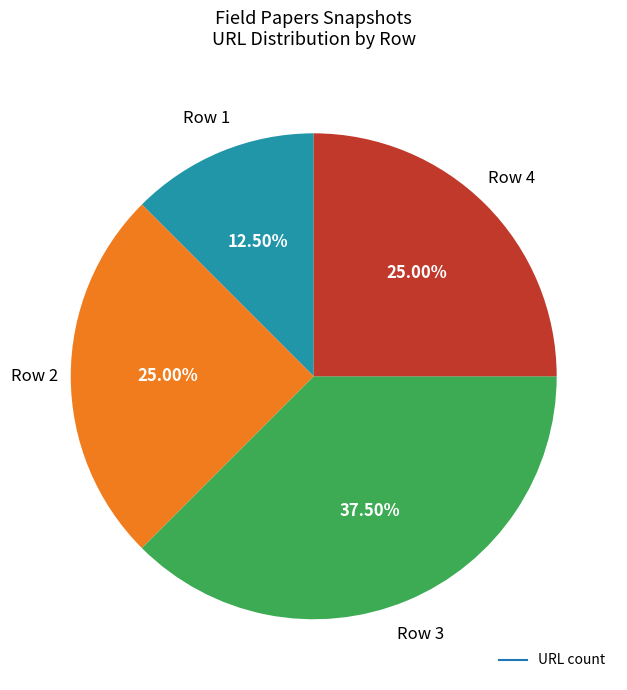

Count the number of slices in the pie.

4